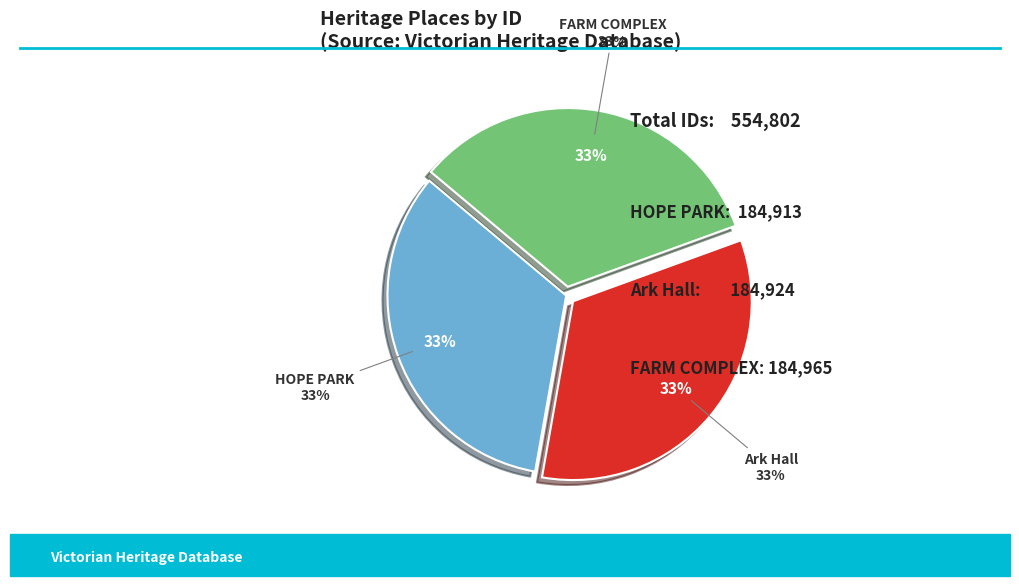

How many segments does this pie chart have?

3